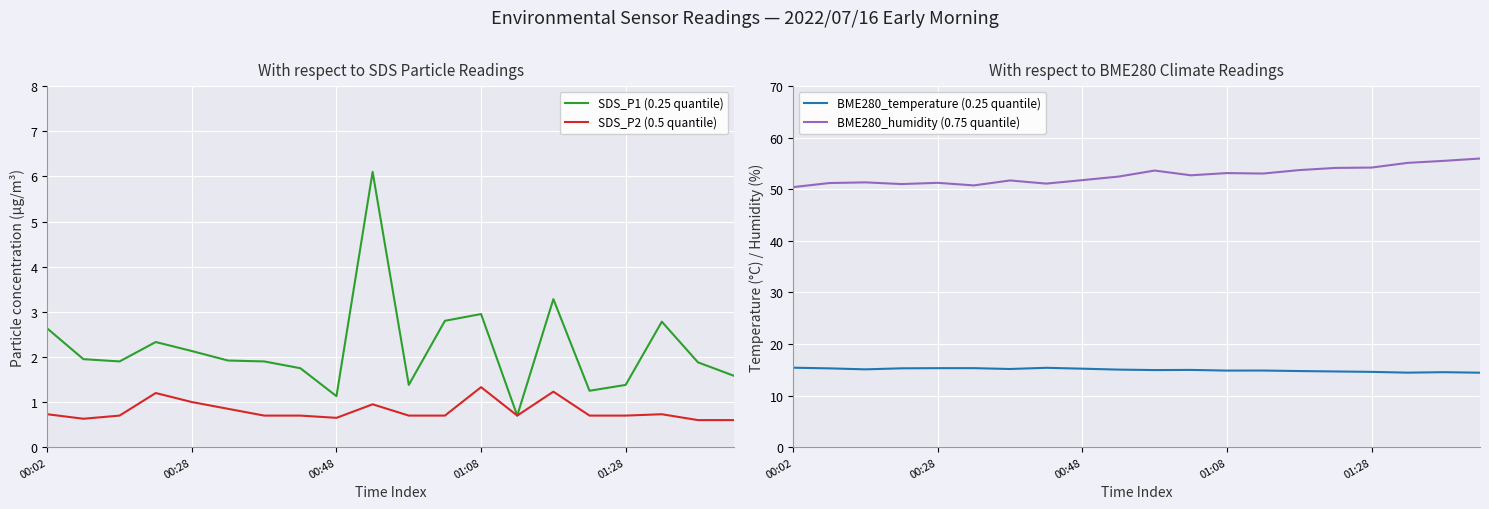

True or false: BME280_humidity (0.75 quantile) and BME280_temperature (0.25 quantile) cross at least once.

False